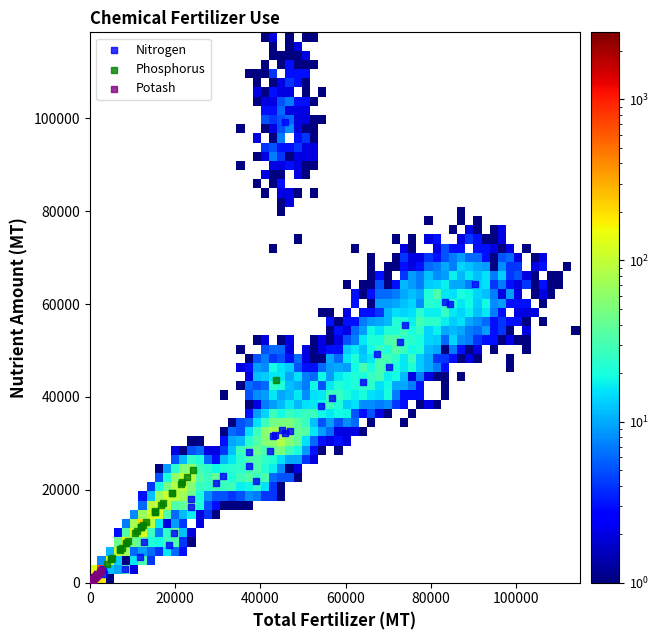

Which series contains the highest Y value?

Nitrogen